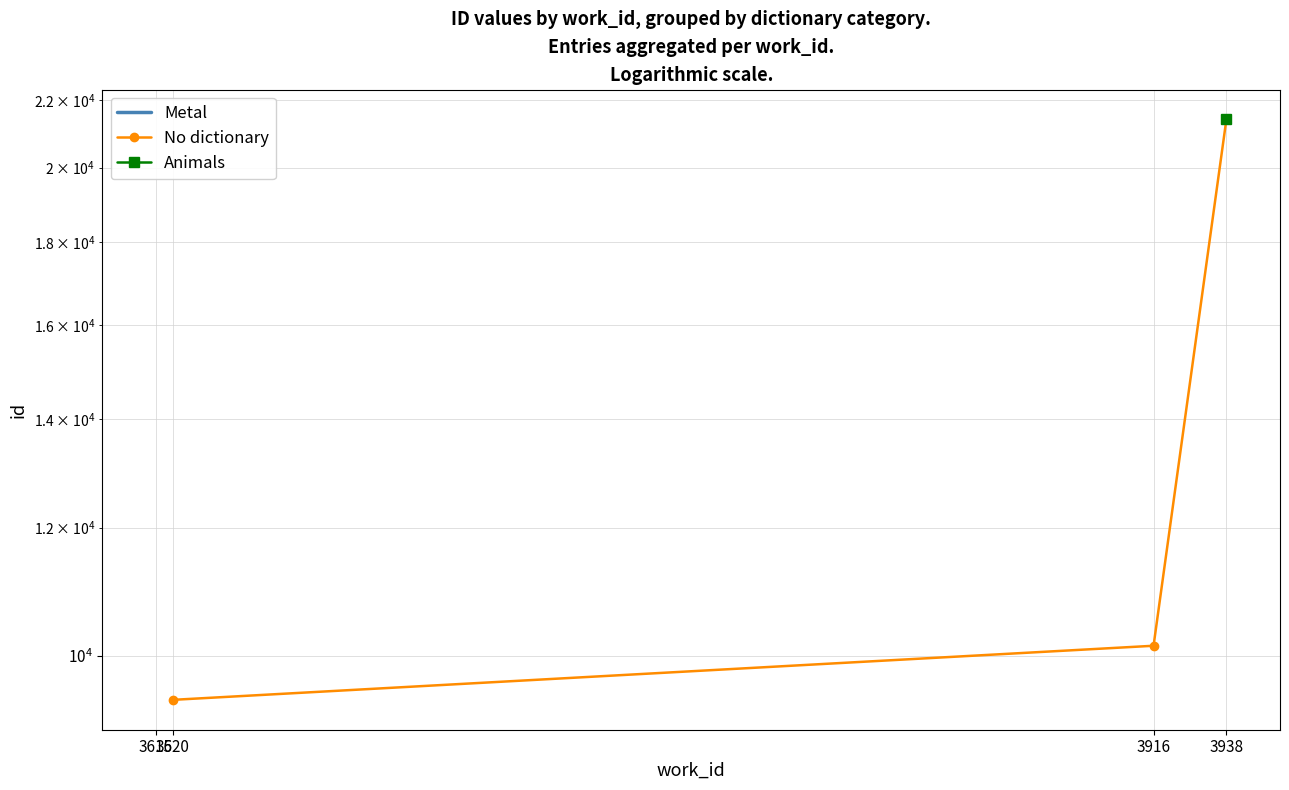

What is the value of the No dictionary point at the 3rd from the left?

10148.0